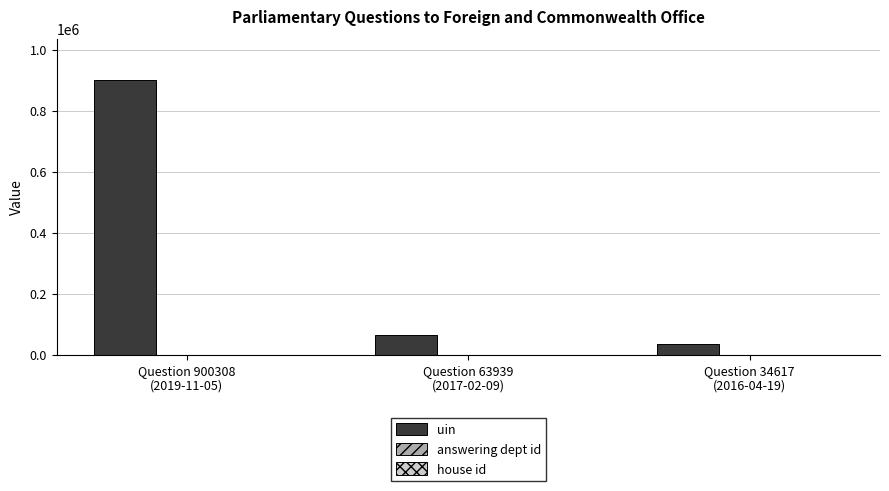

What is the greatest value displayed?

900308